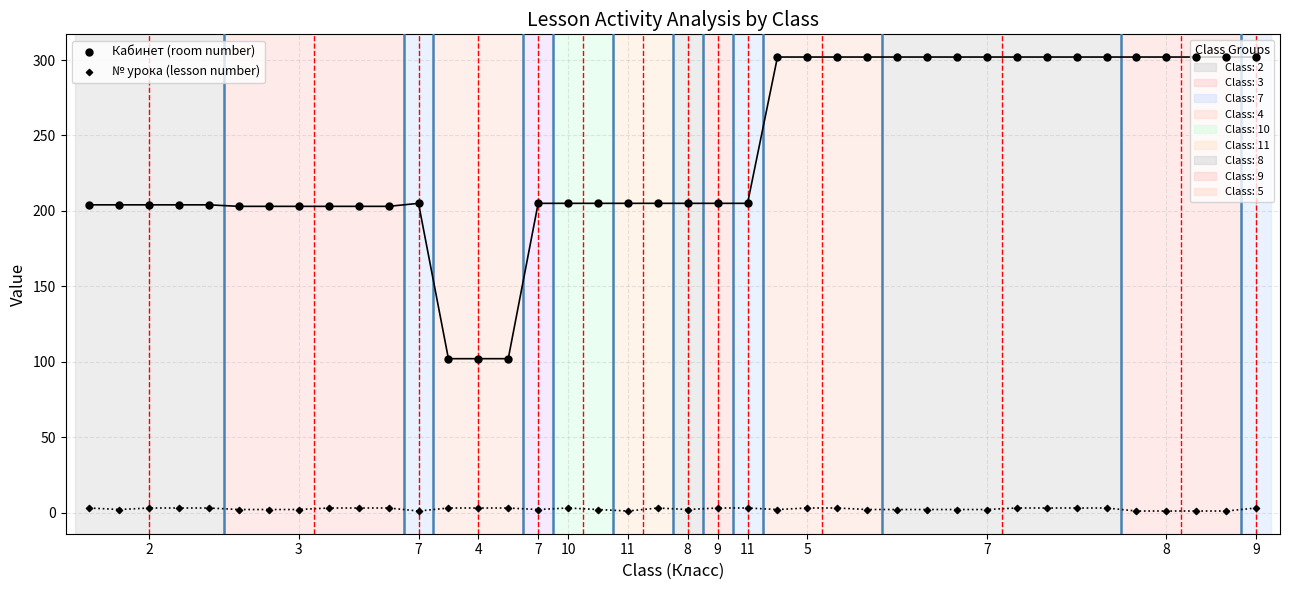

What are all the series names shown in the legend?

Кабинет (room number), № урока (lesson number)